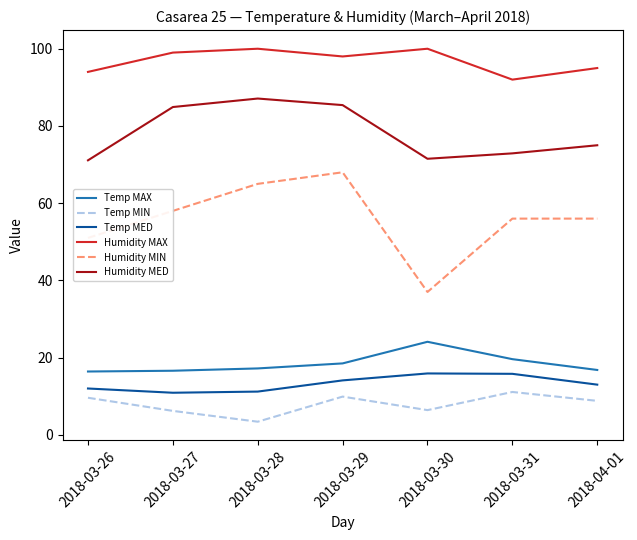

True or false: Temp MED and Temp MIN cross at least once.

False